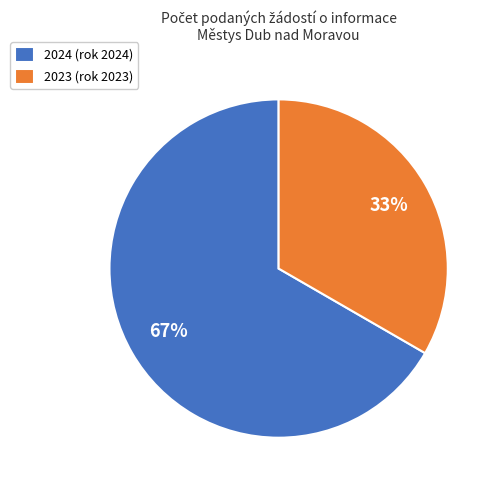

Rank the categories by value from highest to lowest.

2024 (rok 2024), 2023 (rok 2023)